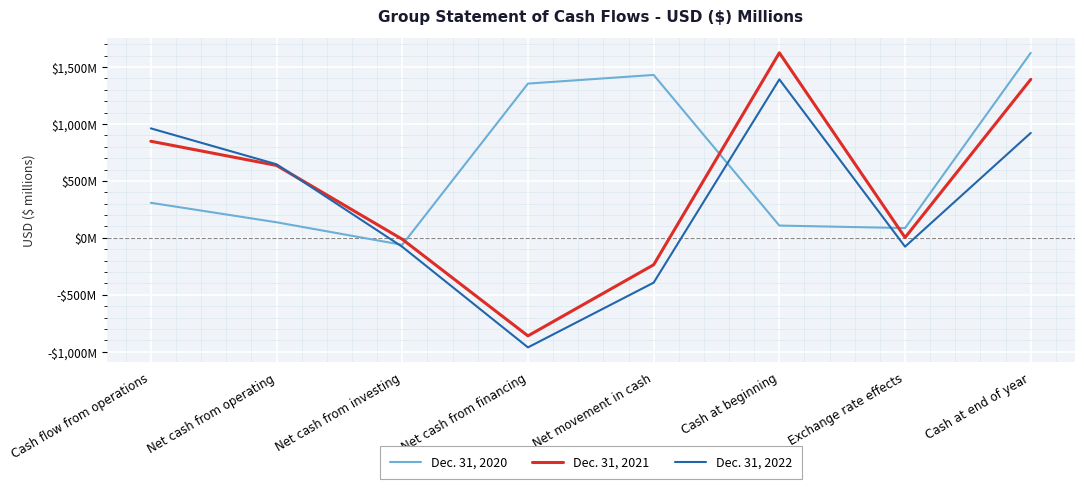

Reading left to right, extract all data points from this chart.

Dec. 31, 2020: 308	137	-61	1354	1430	108	86	1624
Dec. 31, 2021: 848	636	-12	-860	-236	1624	3	1391
Dec. 31, 2022: 961	646	-78	-961	-393	1391	-77	921